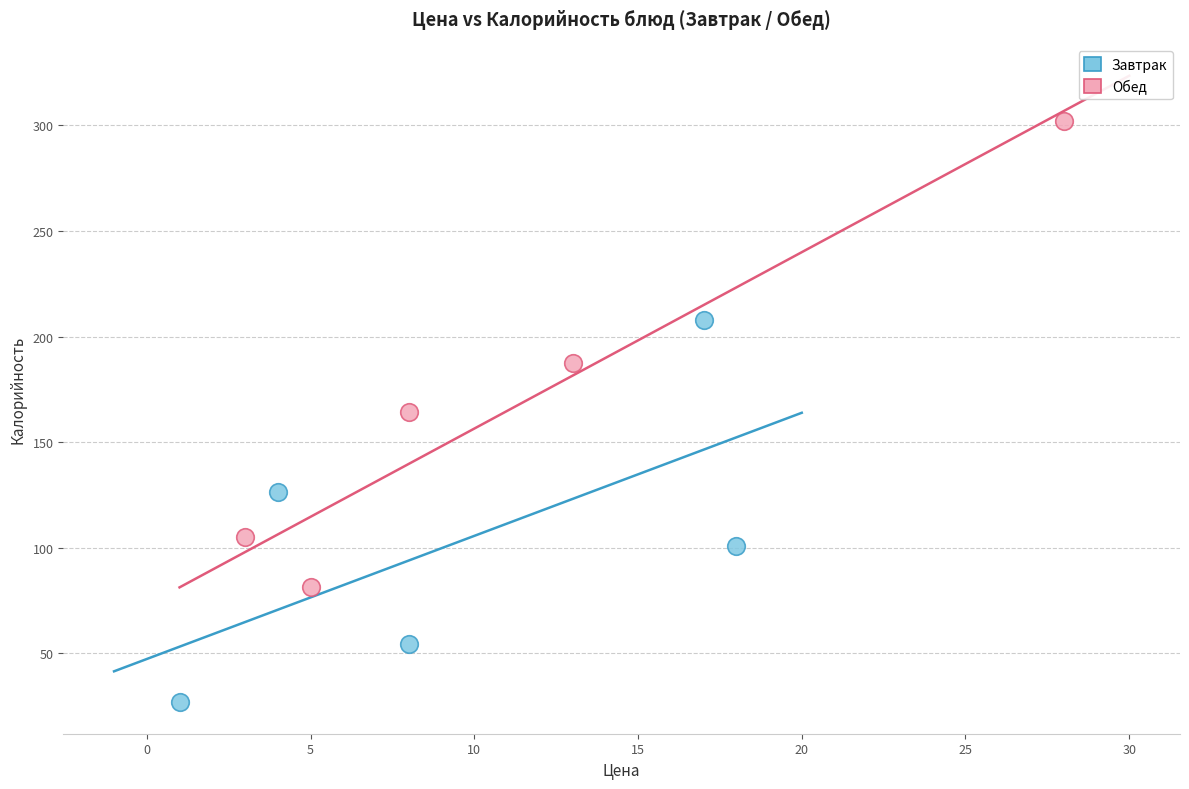

Which series contains the lowest Y value?

Завтрак